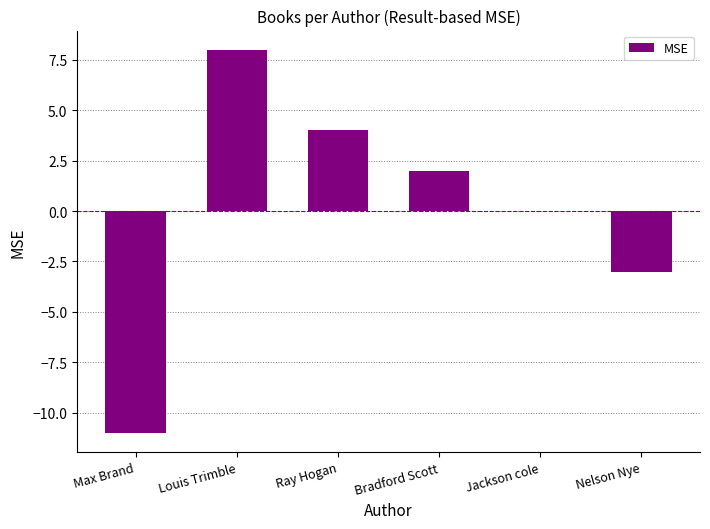

Which has a higher value, Ray Hogan or Louis Trimble?

Louis Trimble